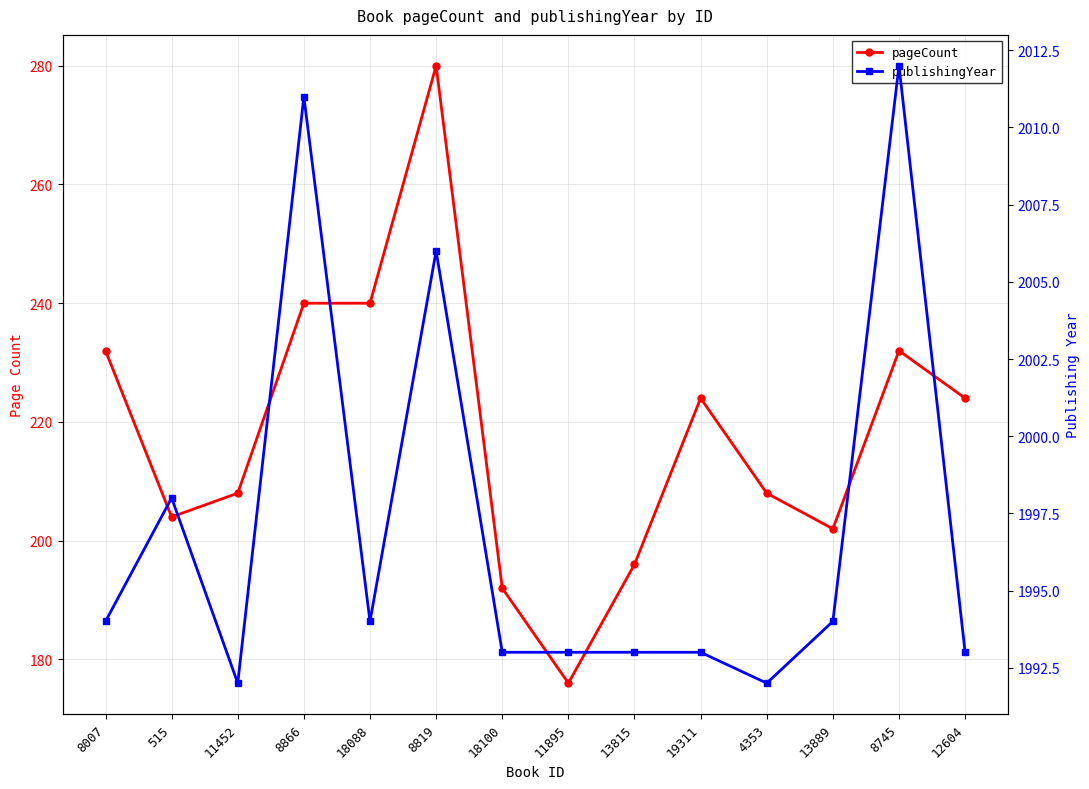

True or false: publishingYear and pageCount cross at least once.

False